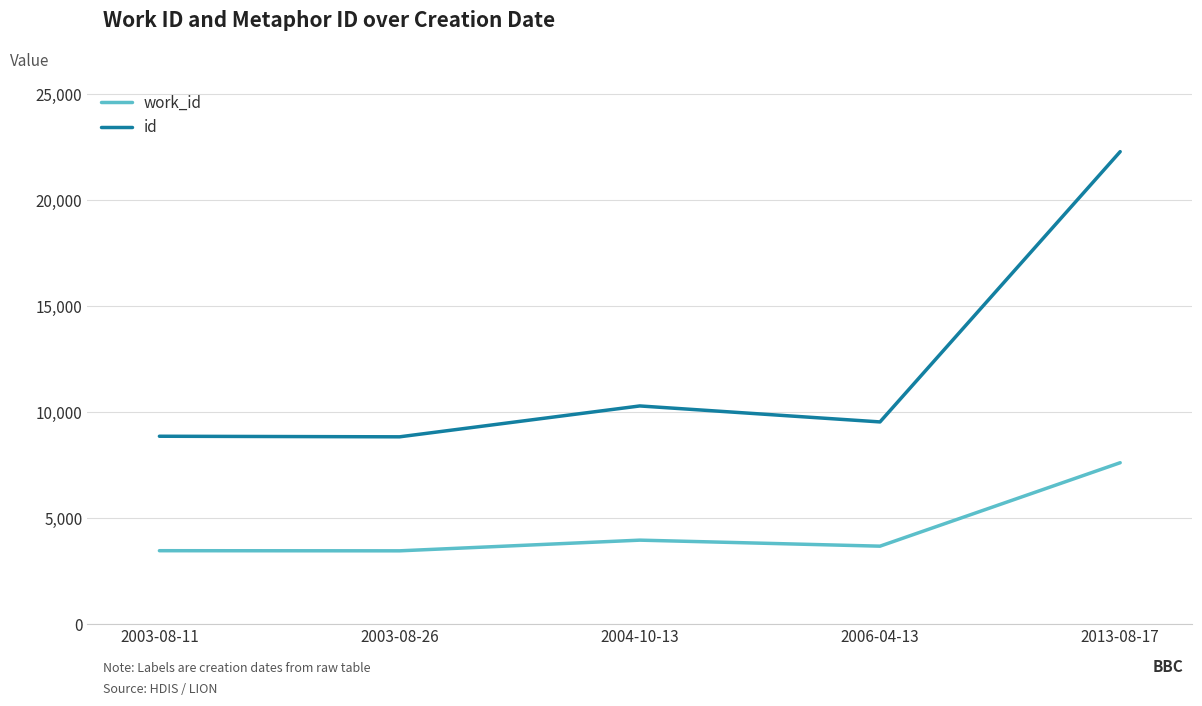

How many categories are shown in the chart?

5